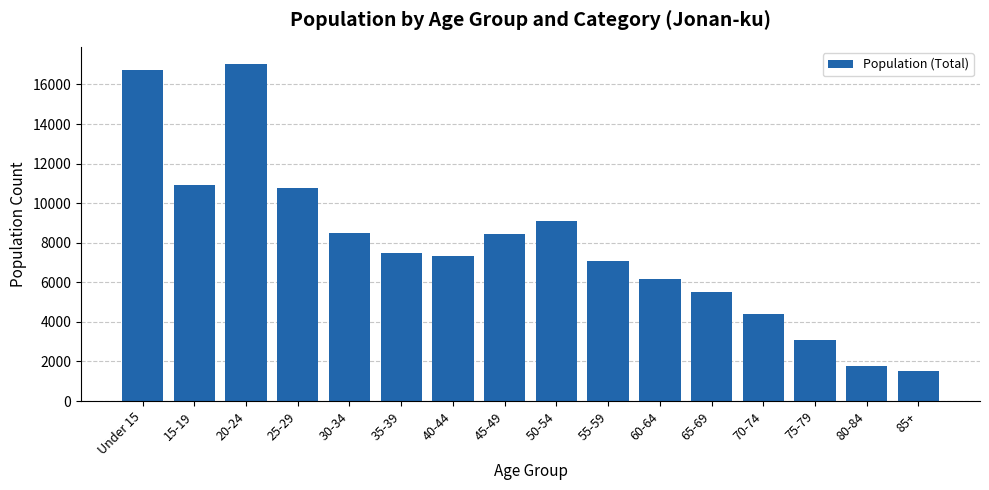

Is it true that the value at 65-69 is 5500?

True